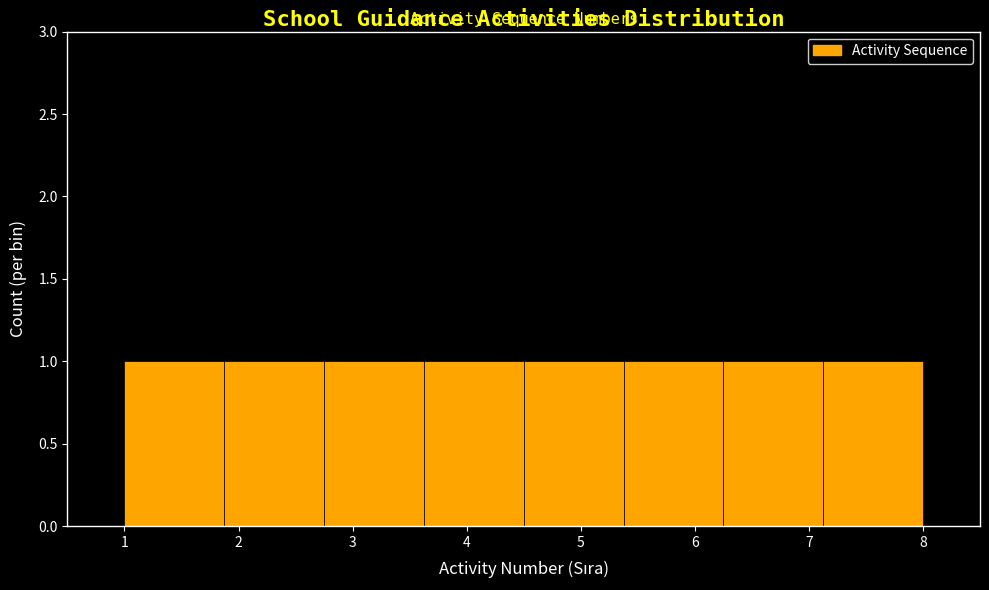

How tall is the bar that spans 7.1 to 8.0 on the x-axis? Neither the bar edges nor the heights are printed on the chart, so give them approximately, as read against the axes.

1